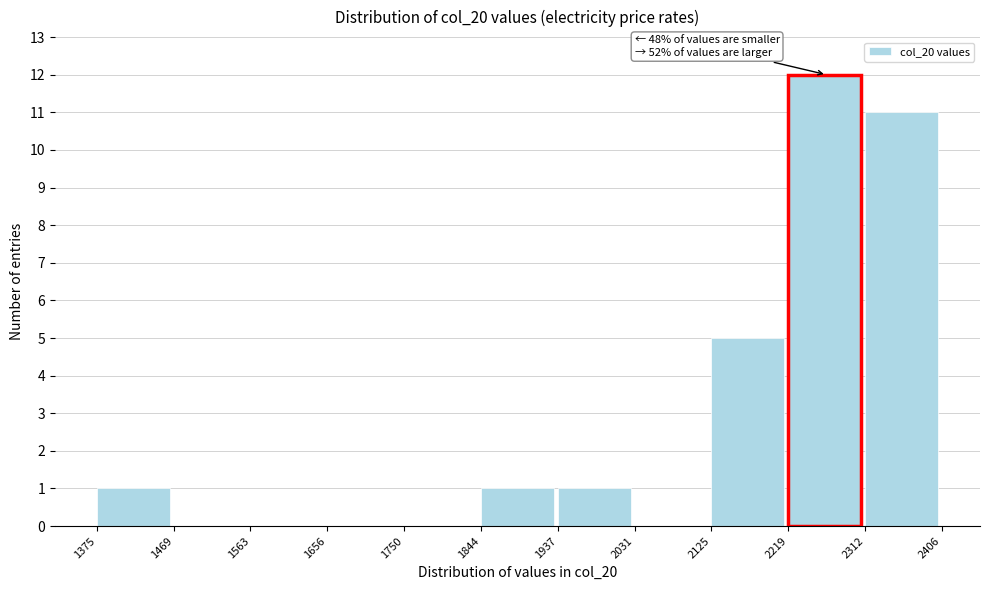

Over which range of the x-axis is the bar tallest?

2219 to 2312